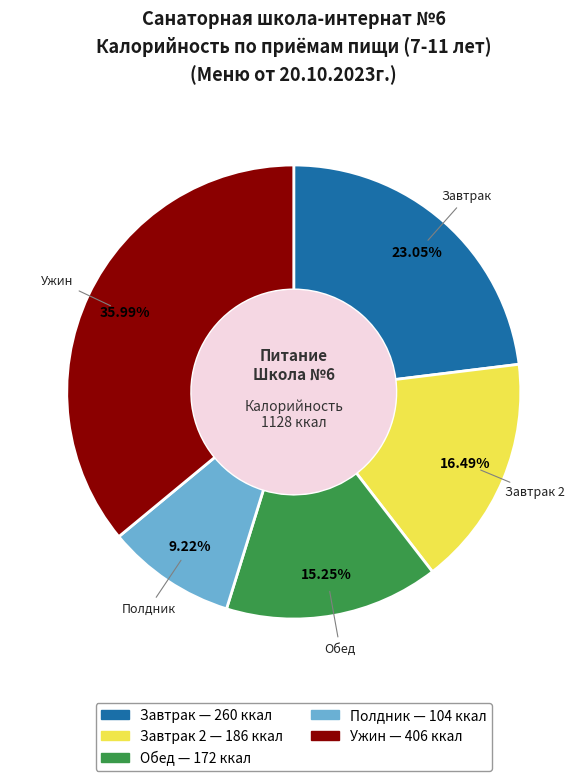

Does any single category account for the majority?

No